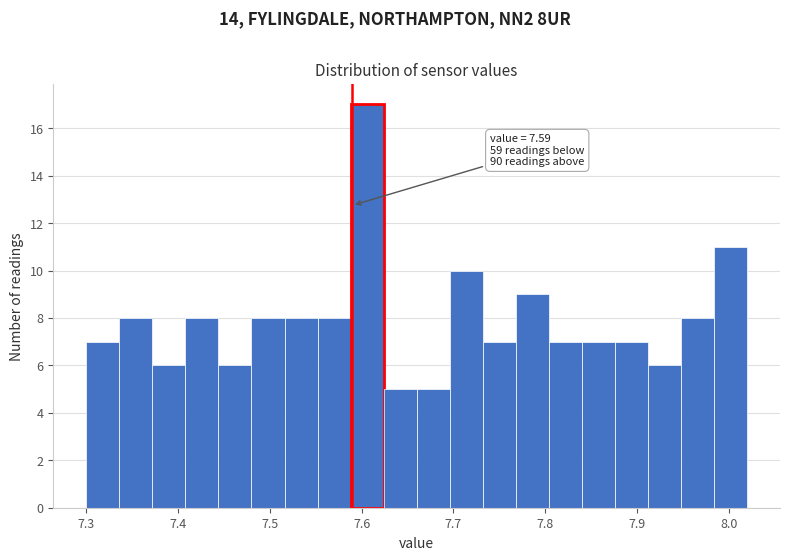

Read against the x-axis, roughly where is the centre of the tallest bar?

7.61